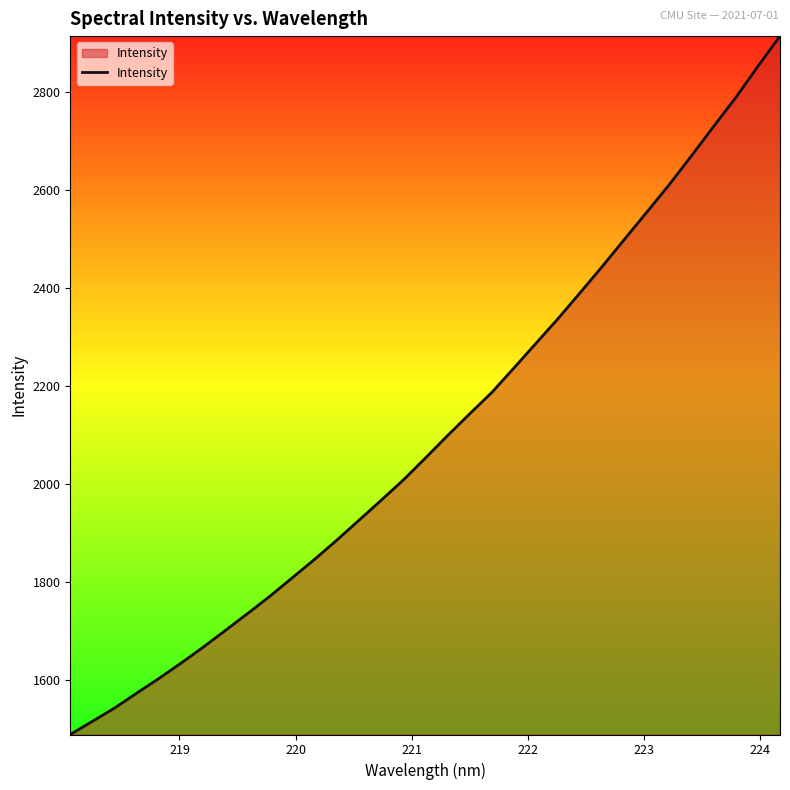

Does the chart display data point markers on the line(s)?

No